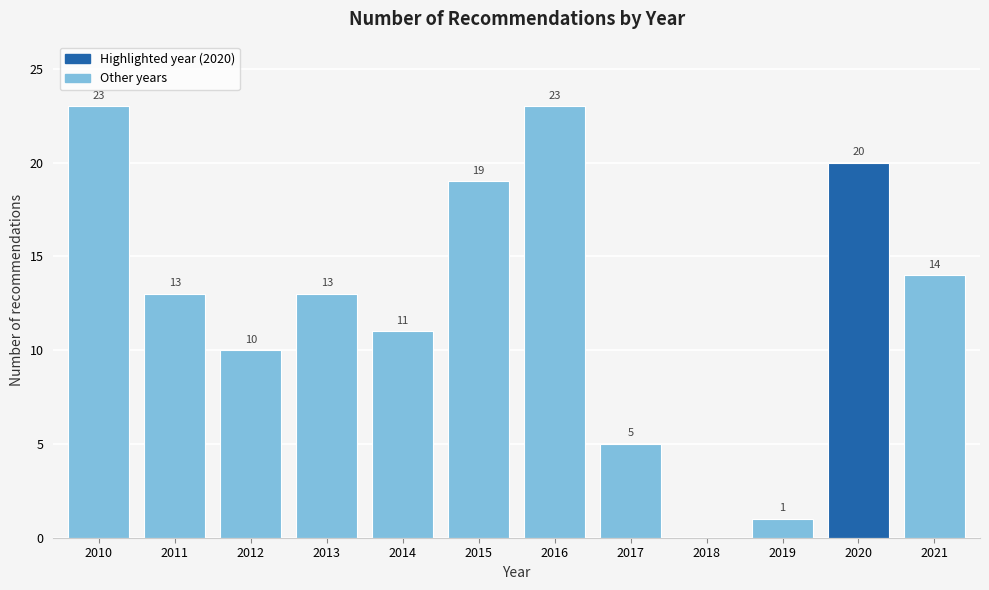

Reading left to right, extract all data points from this chart.

2010=23	2011=13	2012=10	2013=13	2014=11	2015=19	2016=23	2017=5	2018=0	2019=1	2020=20	2021=14